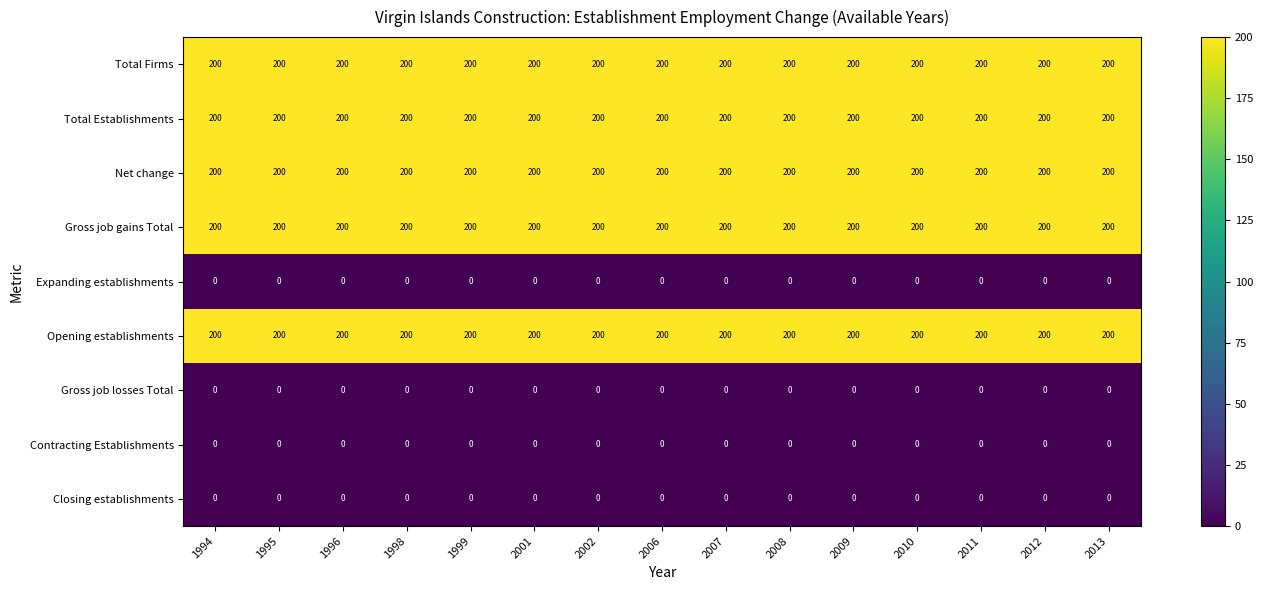

At how many categories does at least one series exceed 132?

15